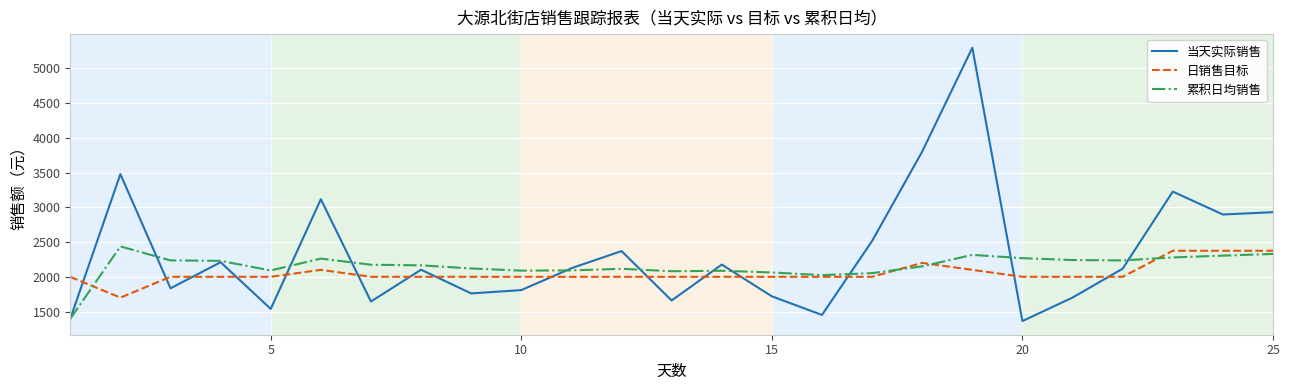

What are all the series names shown in the legend?

当天实际销售, 日销售目标, 累积日均销售